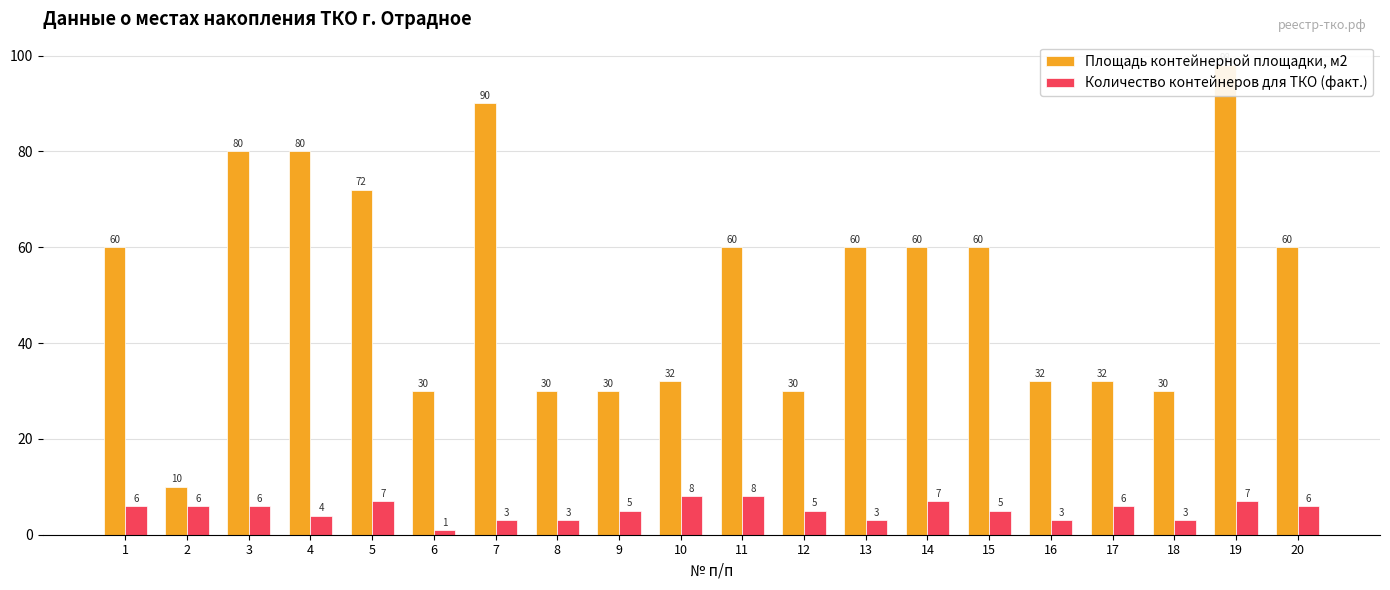

Is it true that Площадь контейнерной площадки, м2 equals 98 at 15?

False